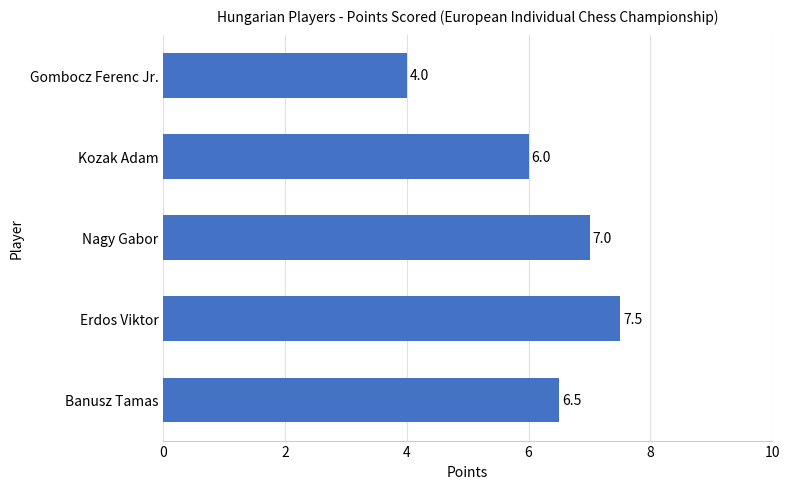

Reading top to bottom, list all the values displayed in this chart.

Gombocz Ferenc Jr.=4.0	Kozak Adam=6.0	Nagy Gabor=7.0	Erdos Viktor=7.5	Banusz Tamas=6.5